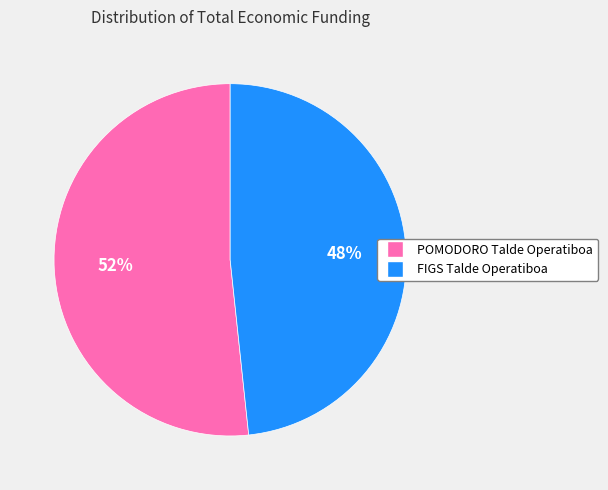

To the nearest percent, what is the combined percentage of FIGS Talde Operatiboa and POMODORO Talde Operatiboa?

100%